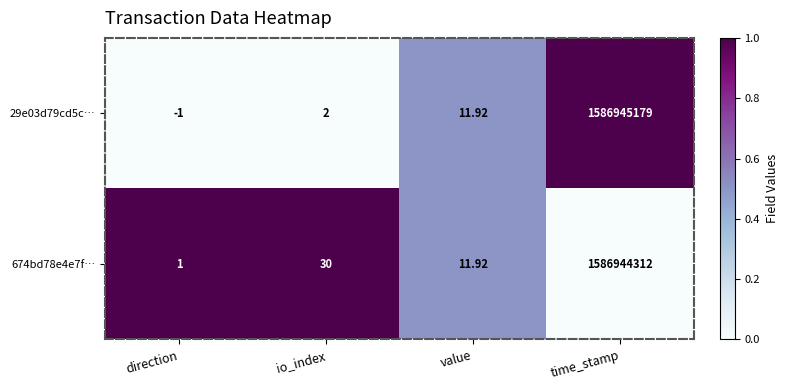

At which label is 674bd78e4e7f… closest to 793472156?

io_index